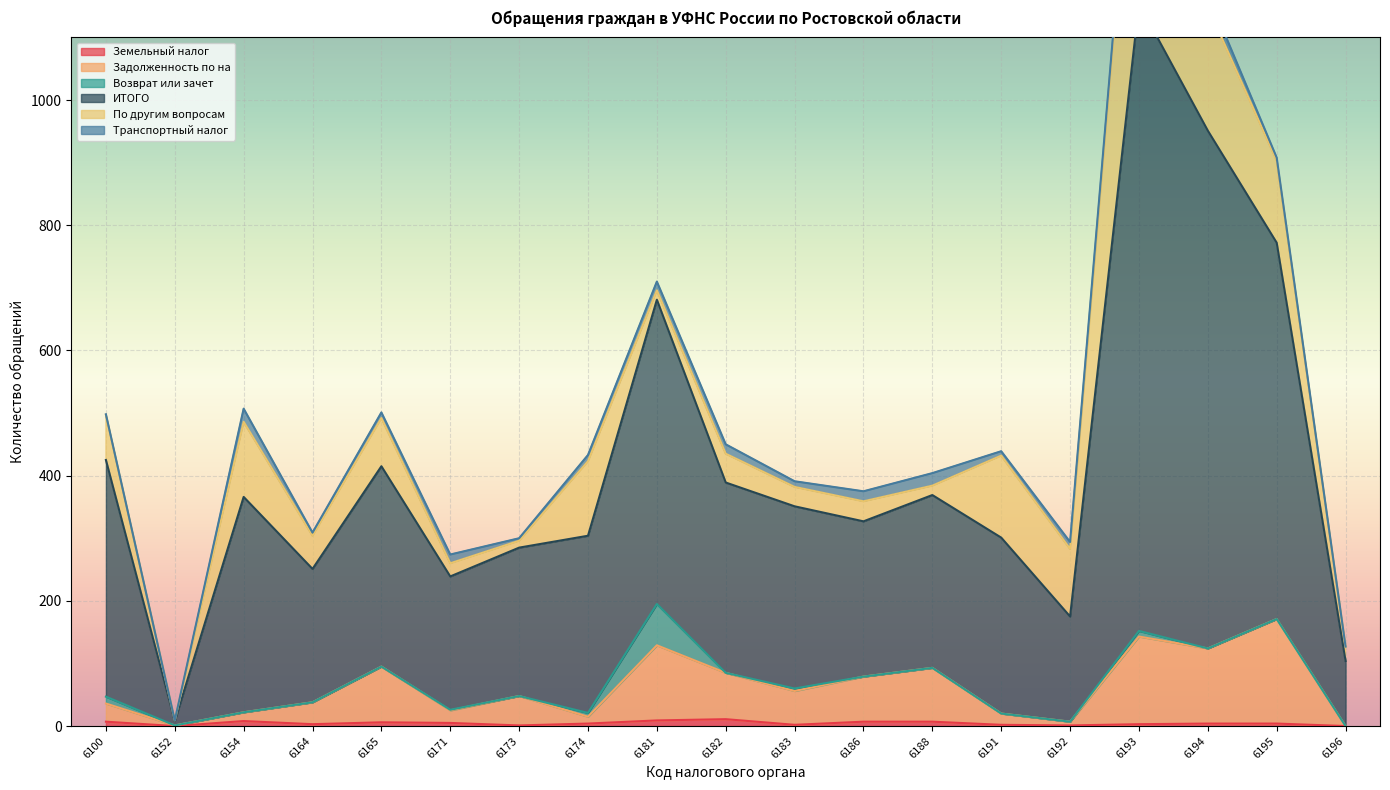

True or false: Земельный налог has a value of 4 at 6174.

True